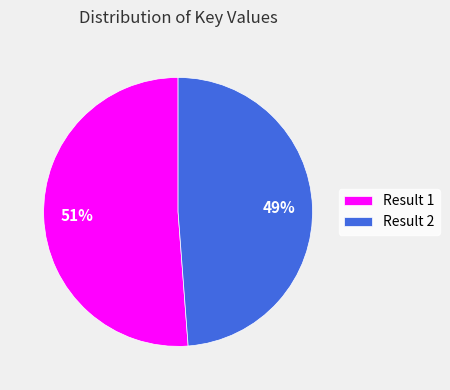

Count the number of slices in the pie.

2